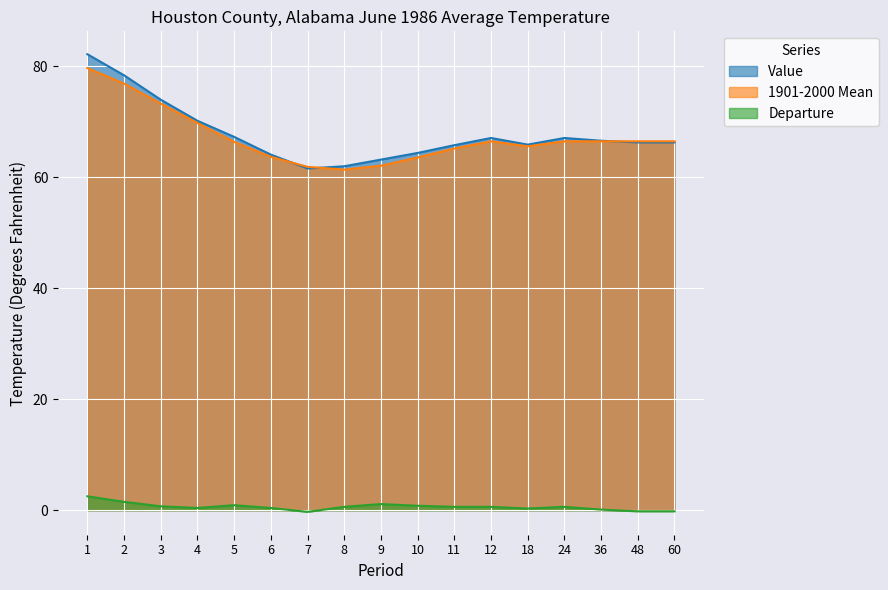

Is the value of 1901-2000 Mean at 6 greater than the value of Departure at 6?

Yes